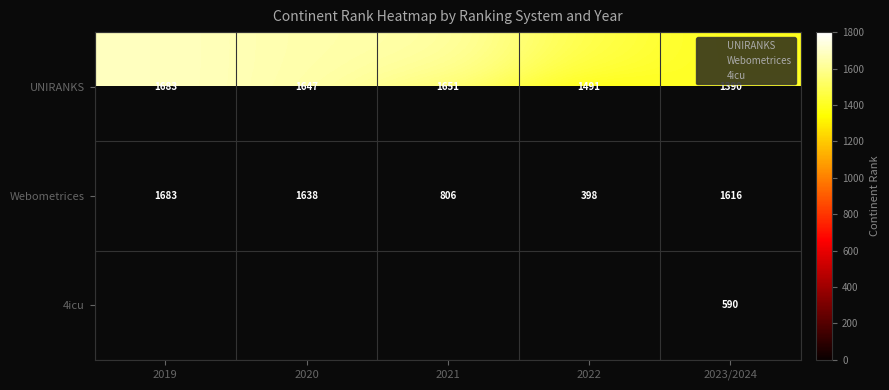

Which series has the largest range (max minus min)?

Webometrices